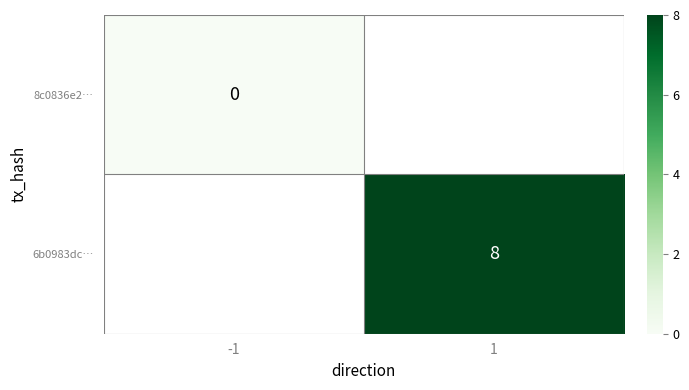

What is the maximum value shown in the chart?

8.0